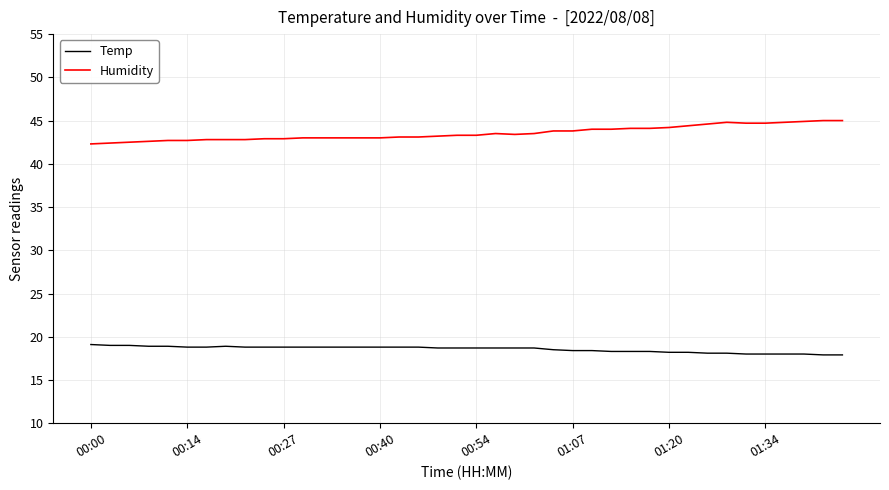

List the series in order of their peak value, highest first.

Humidity, Temp